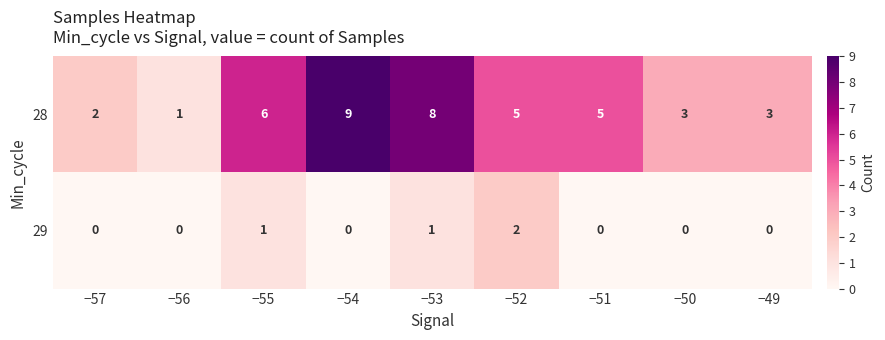

Which series has the largest total across all categories?

28